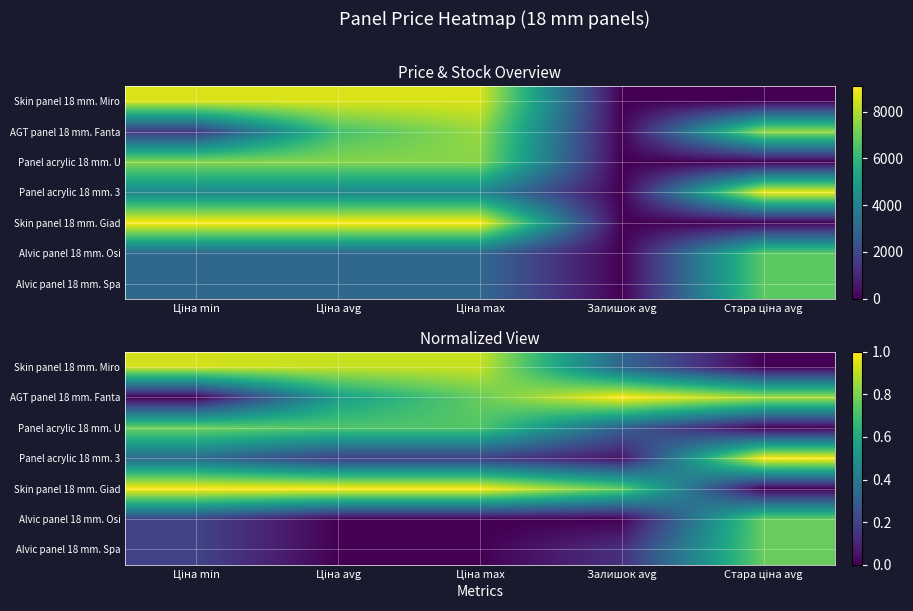

What is the maximum value for AGT panel 18 mm. Fanta?

1.0